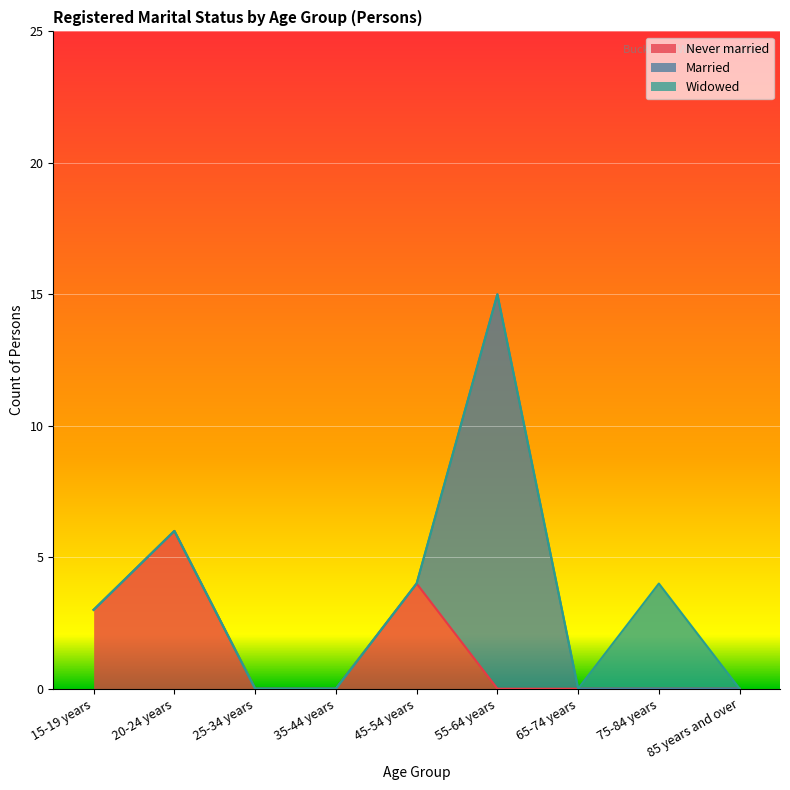

Is the value of Widowed at 35-44 years greater than the value of Never married at 35-44 years?

No